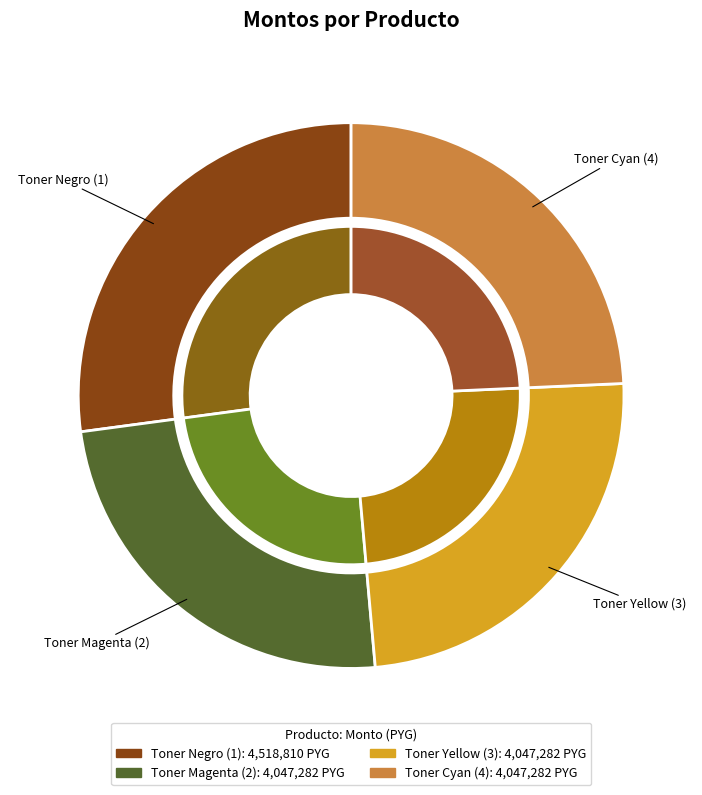

To the nearest percent, what percentage of the pie is Toner Negro (1)?

27%